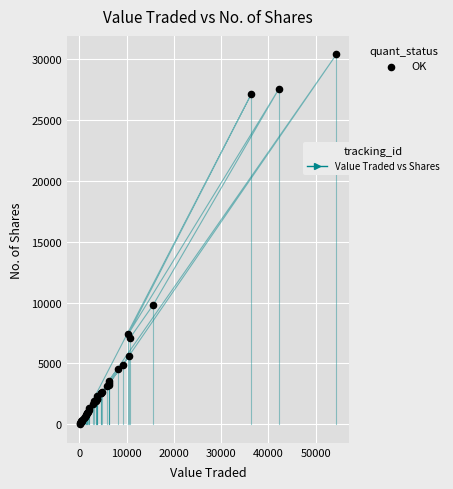

What Y value in the scatter plot is closest to 15210?

9823